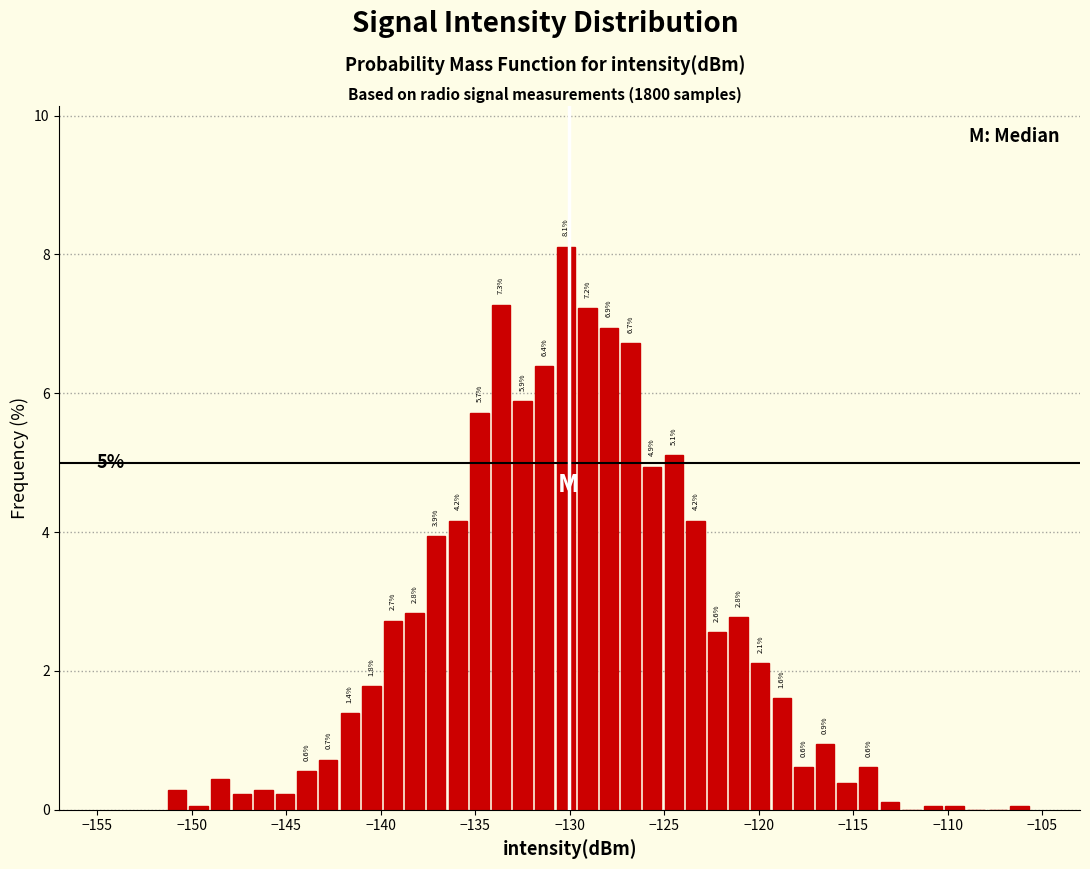

Around what value on the x-axis is the tallest bar? Give the approximate position of its centre, as read against the axis.

-130.0